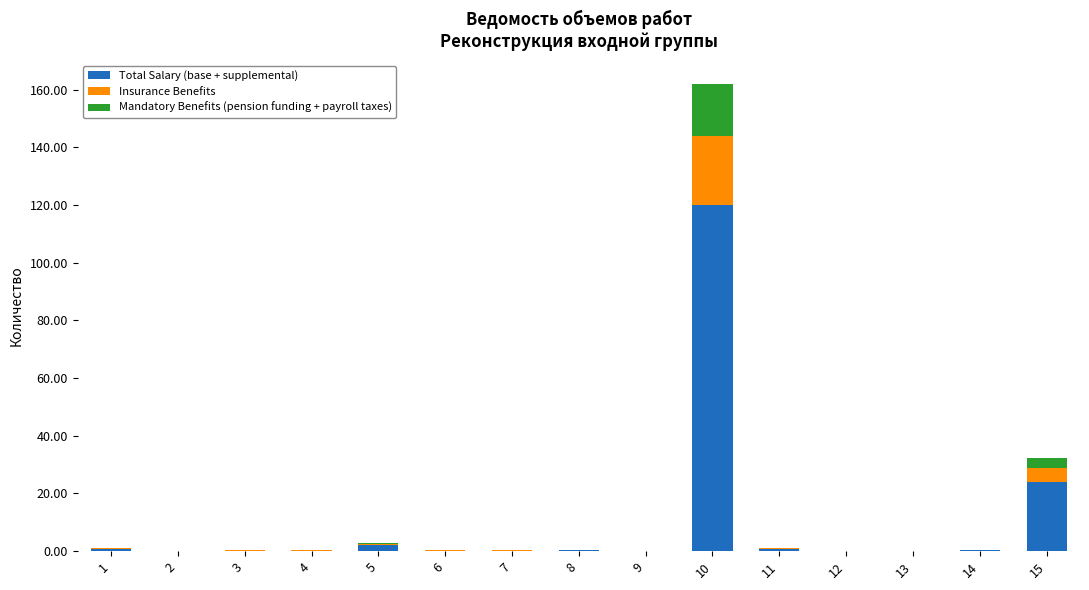

Is it true that Total Salary (base + supplemental) equals 0.4 at 14?

True